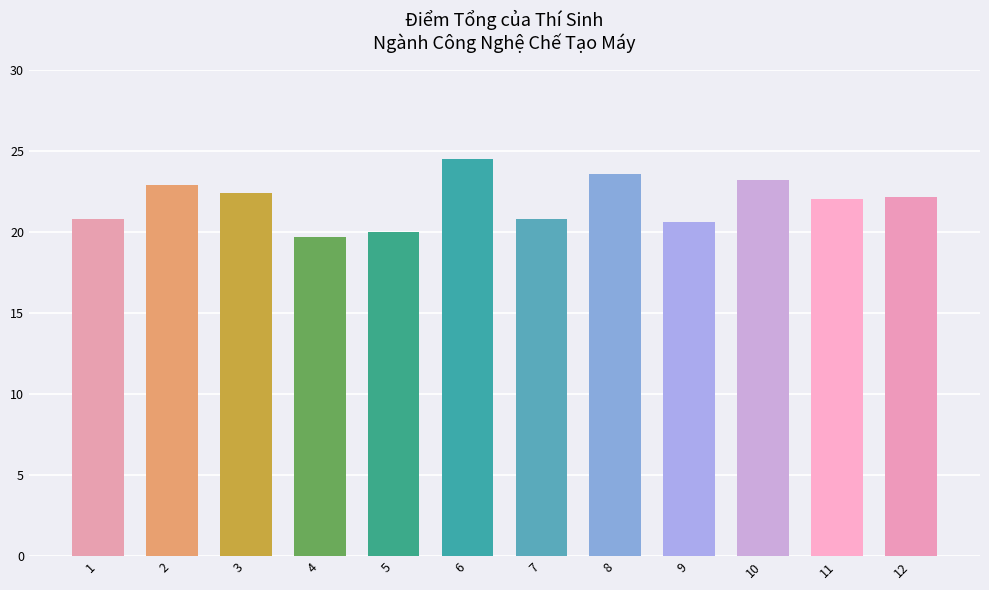

What is the smallest value displayed?

19.7